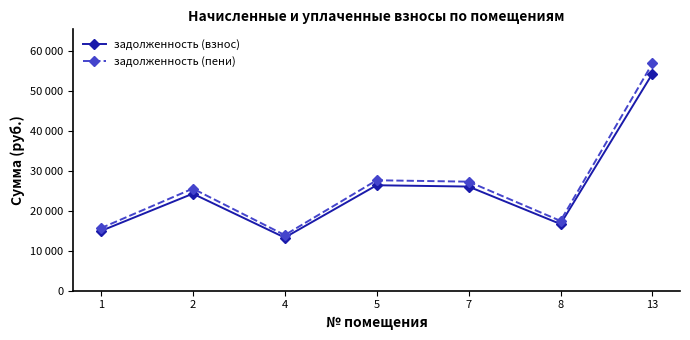

What is the greatest value displayed?

56963.3